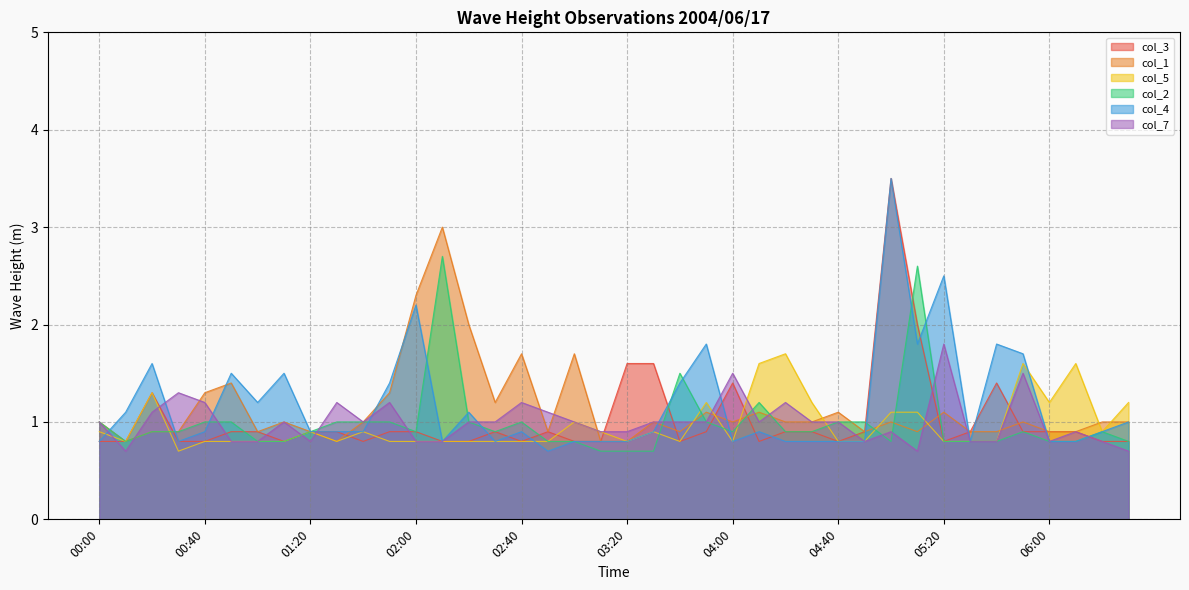

What is the sum of all col_5 values?

38.7